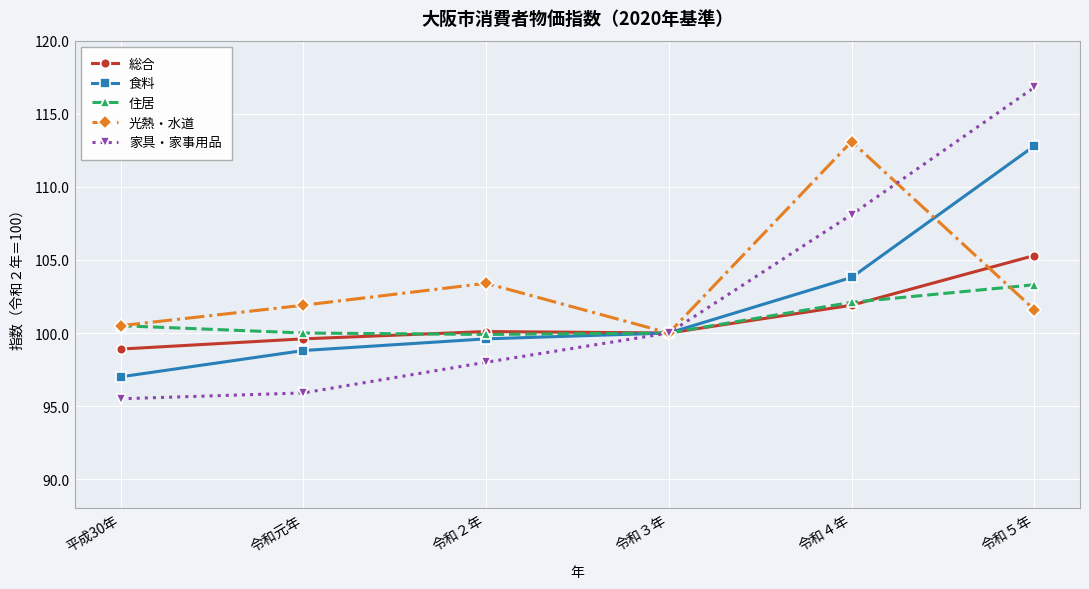

At which category is the sum across all series the highest?

令和５年